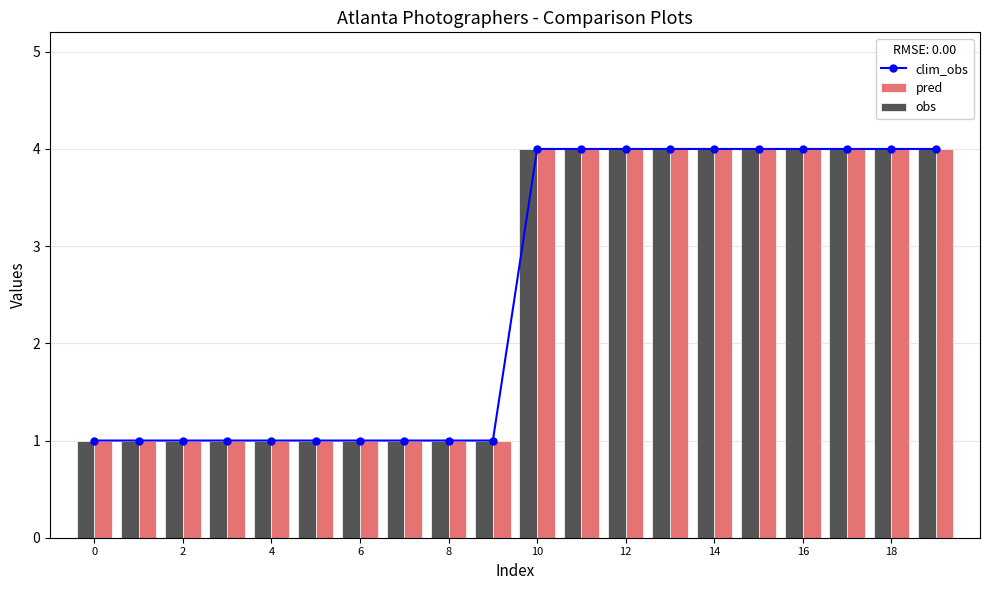

How many data points in obs are less than 4?

10